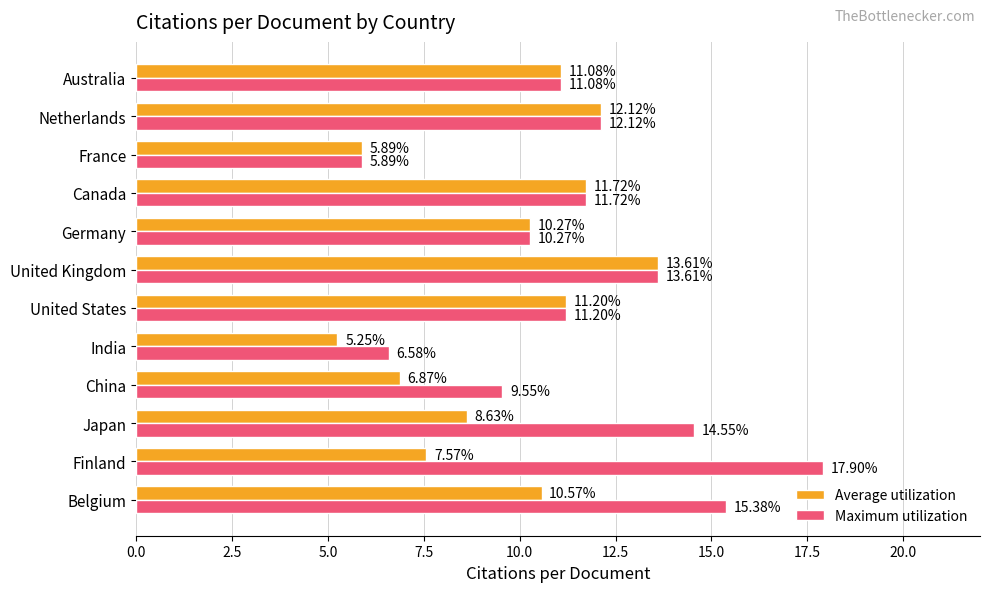

List the series in order of their overall mean, lowest first.

Average utilization, Maximum utilization